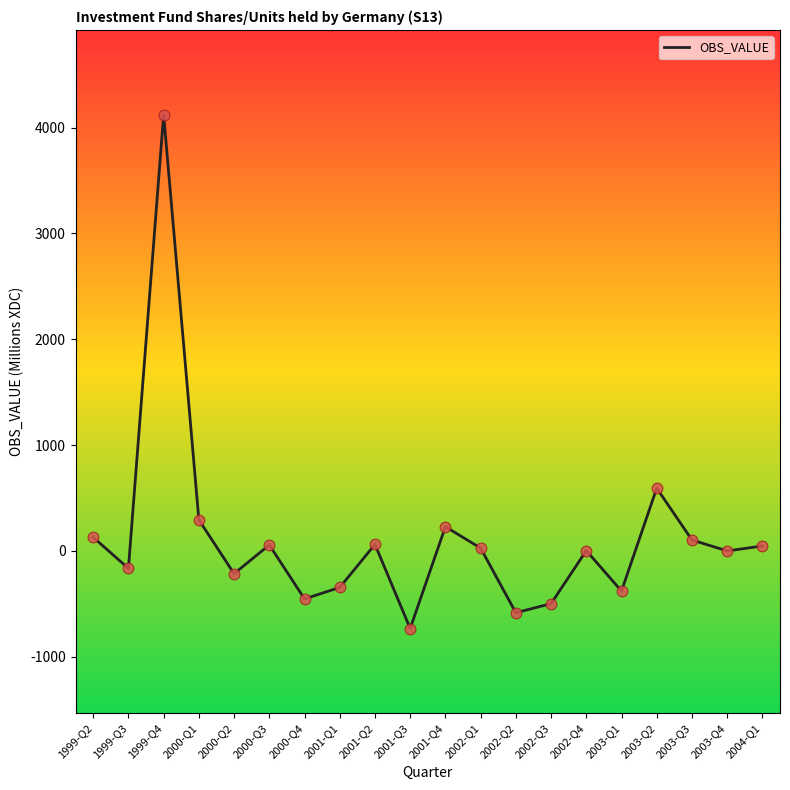

What is the change in value from 2000-Q4 to 2002-Q1?

+480